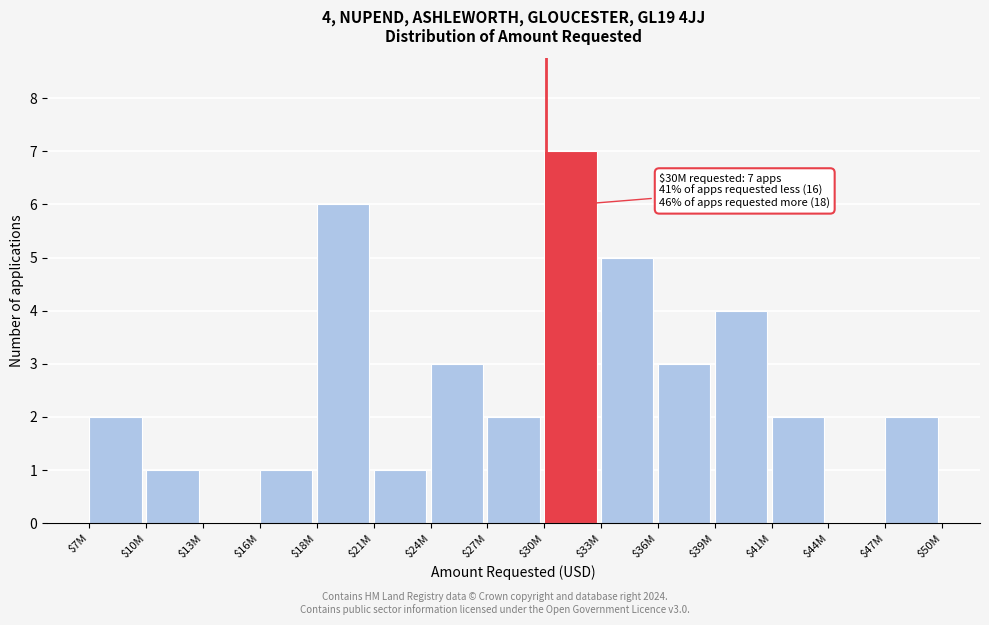

The value at $7M is 3. True or false?

False